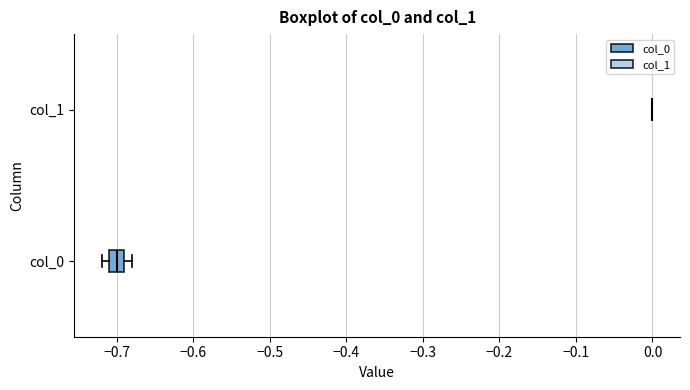

Reading bottom to top, read every box against the x-axis: the position of its median line, the range the box covers, and the ends of its whiskers. The values are not printed on the chart, so give them approximately, as read against the axis.

col_0: median -0.70, box -0.71 to -0.69, whiskers -0.72 to -0.68
col_1: box collapsed to a line at 0.00, whiskers 0.00 to 0.00